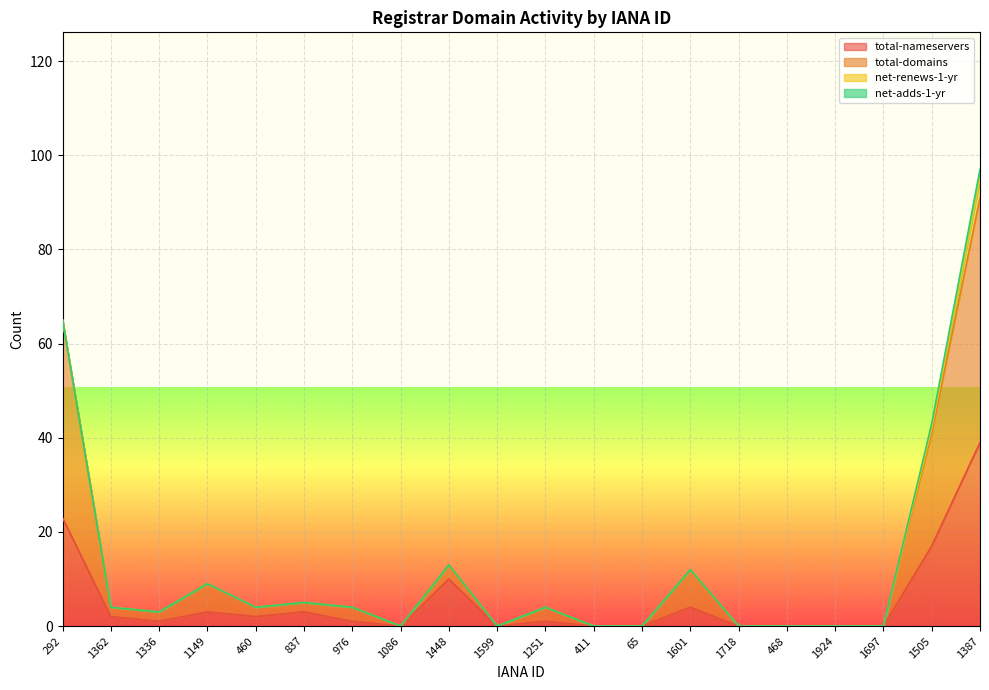

In total-nameservers, how many points are higher than both neighbors (excluding endpoints)?

5